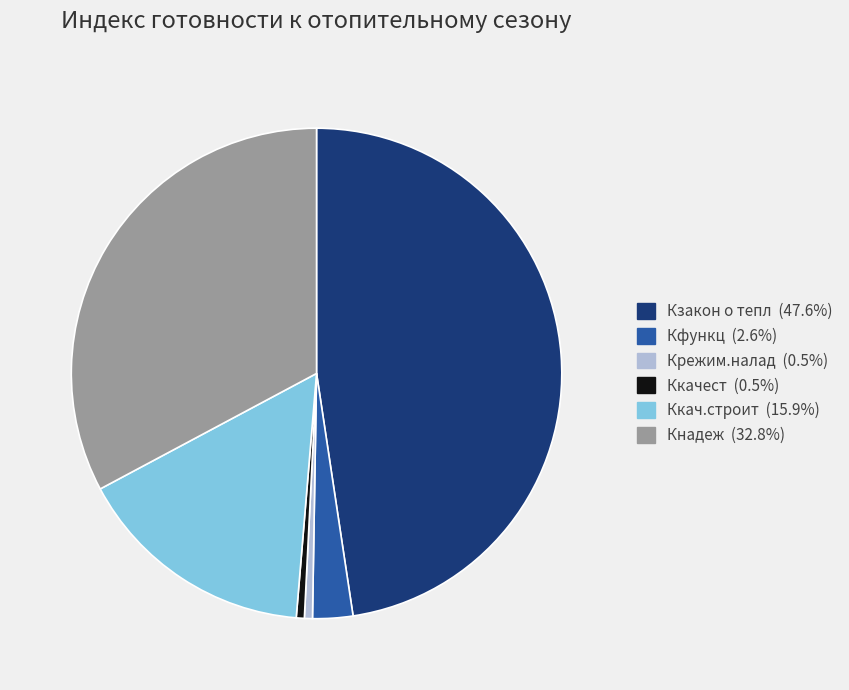

Which category has the biggest portion of the pie?

Кзакон о тепл